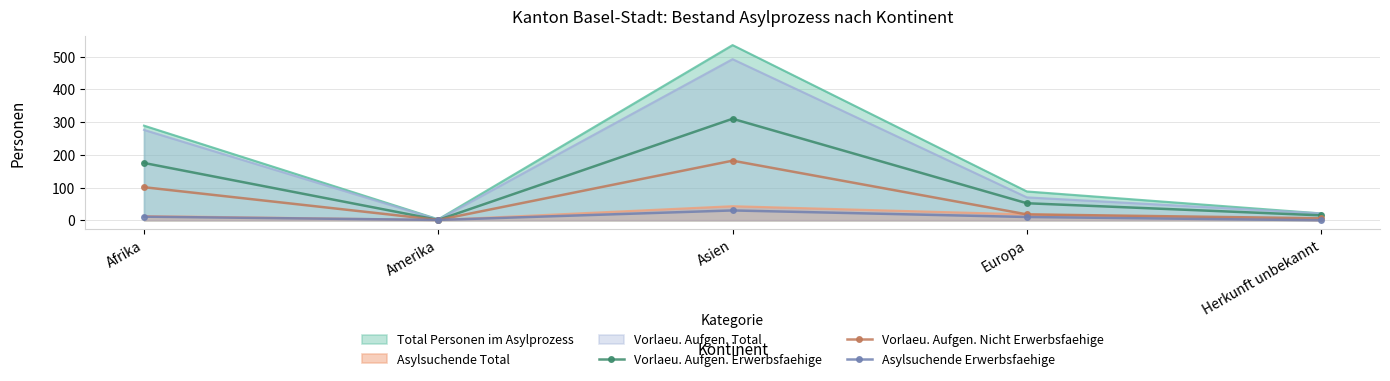

What is the label of the 5th point from the right?

Afrika